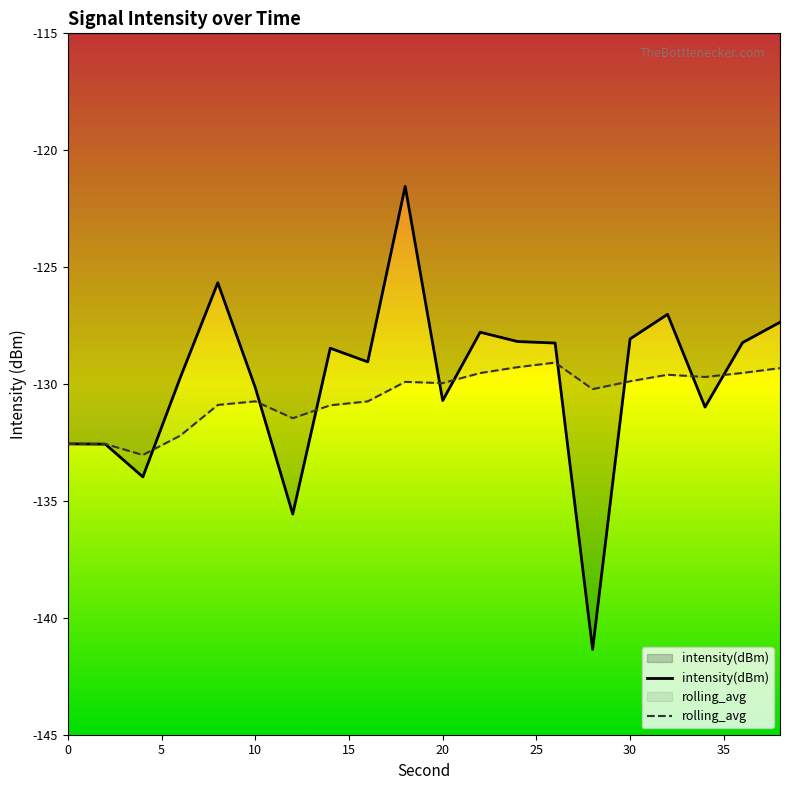

Is this an area chart (filled region under the line)?

No